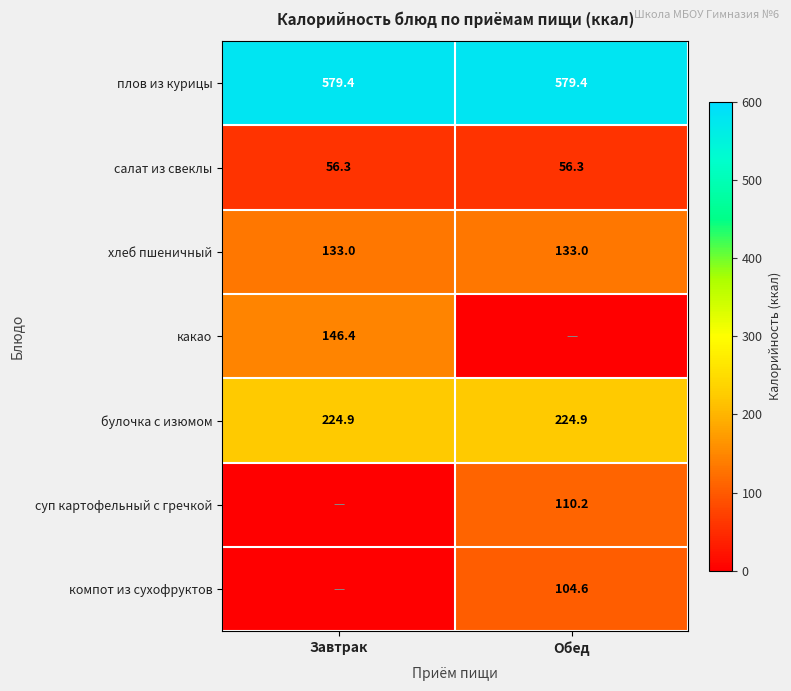

What is the spread (max minus min) of values at Обед?

579.4